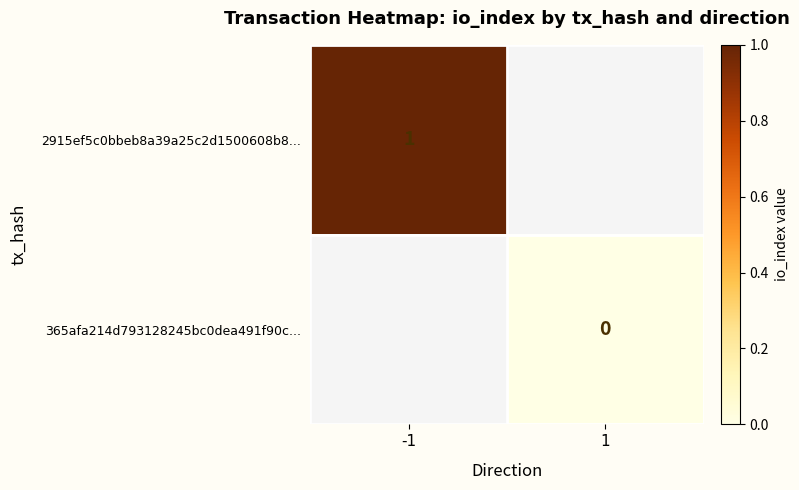

The 2915ef5c0bbeb8a39a25c2d1500608b8... series shows 1 at -1. True or false?

True